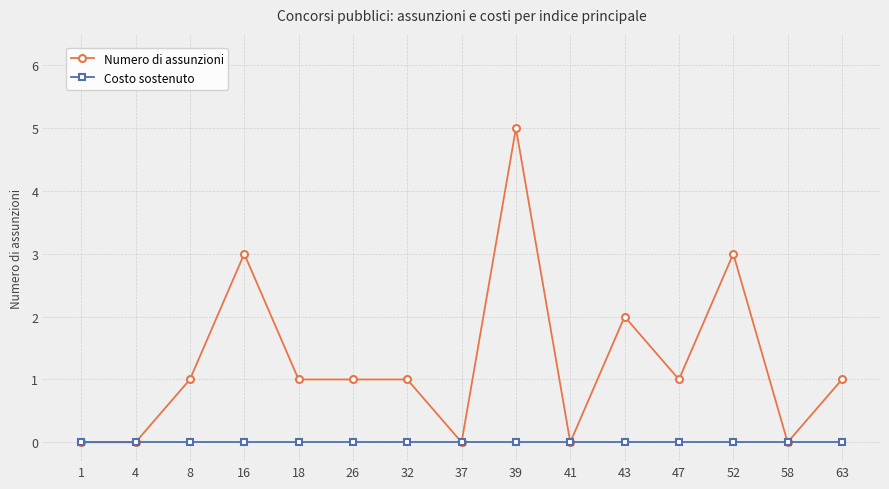

Does the chart have visible grid lines?

Yes